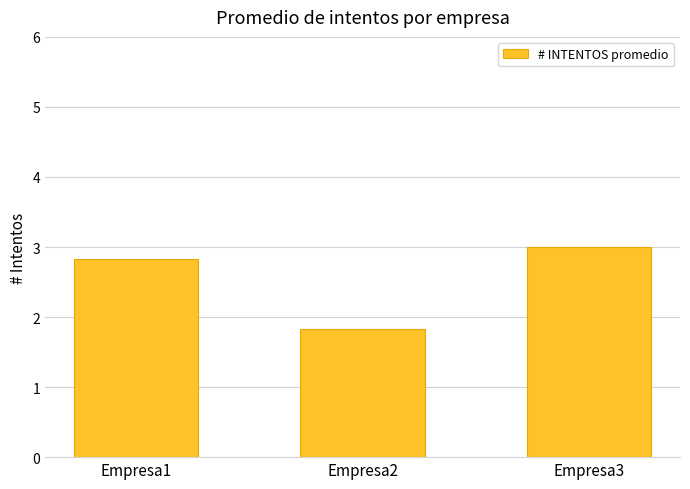

Read the value at Empresa3.

3.0